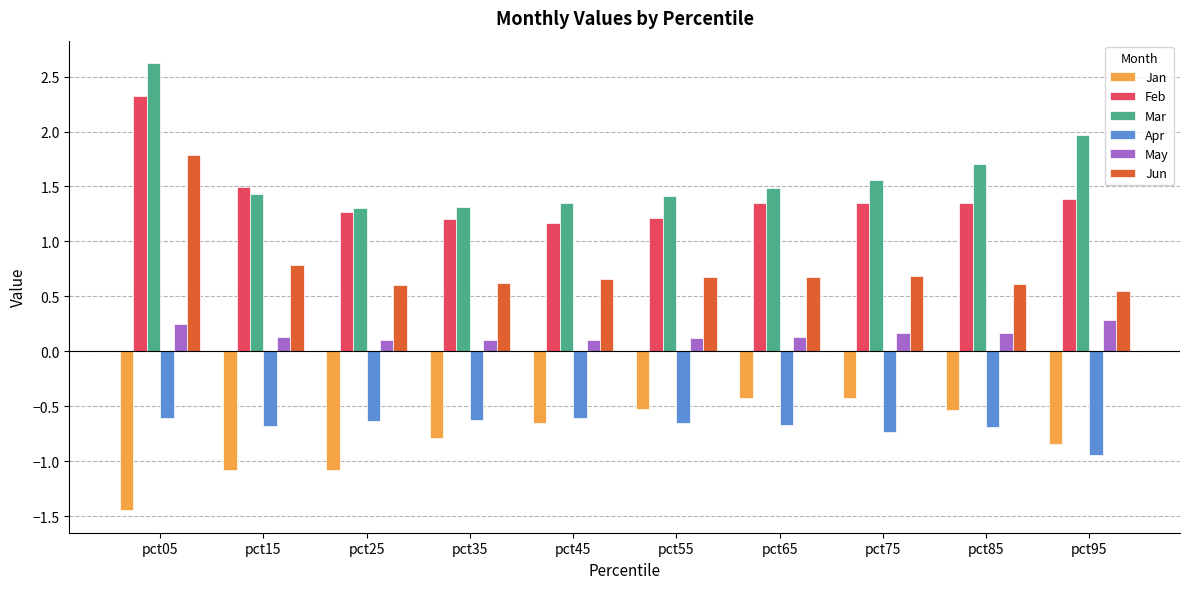

What is the difference between the second highest and second lowest values in the Apr series?

0.1